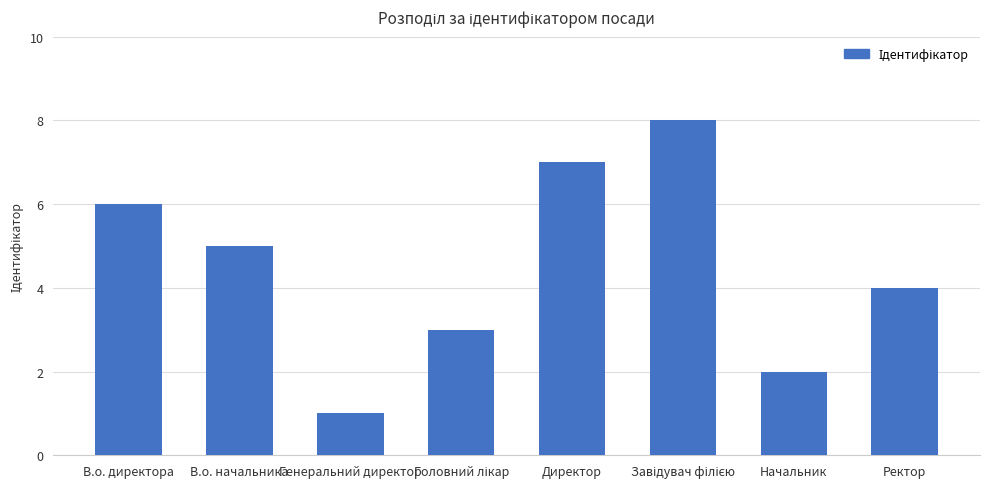

What is the difference between the maximum and second lowest values?

6